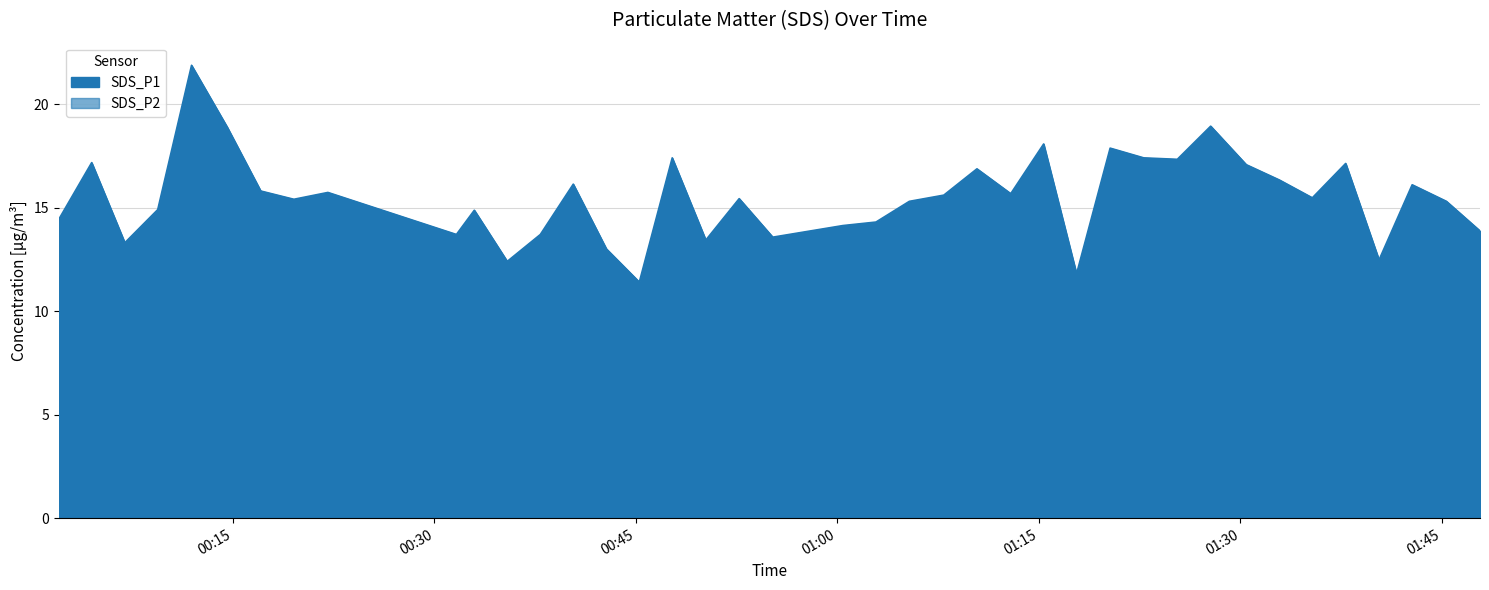

Where is the first local maximum for SDS_P2?

2022/01/14 00:11:55